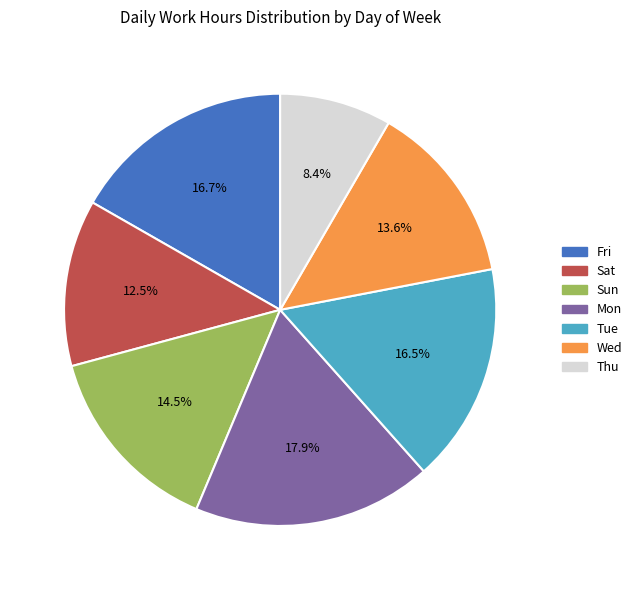

Is there a majority slice in this chart?

No